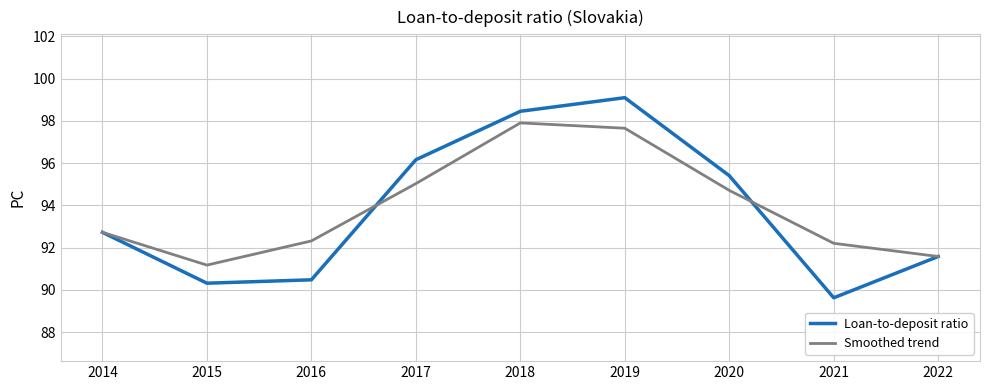

At which label does Loan-to-deposit ratio first exceed 92?

2014